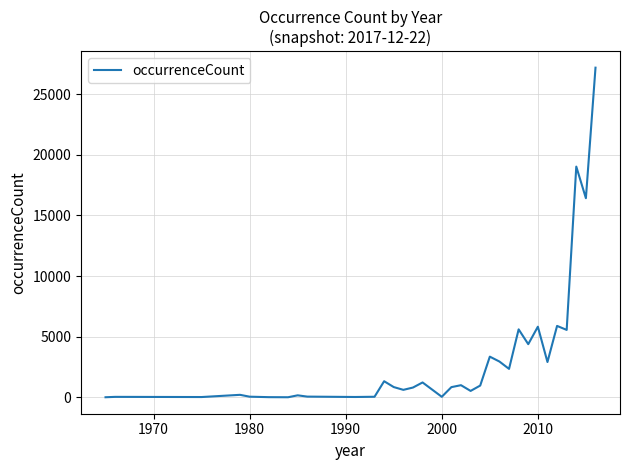

Is it true that the value at 2010 is 5823?

True